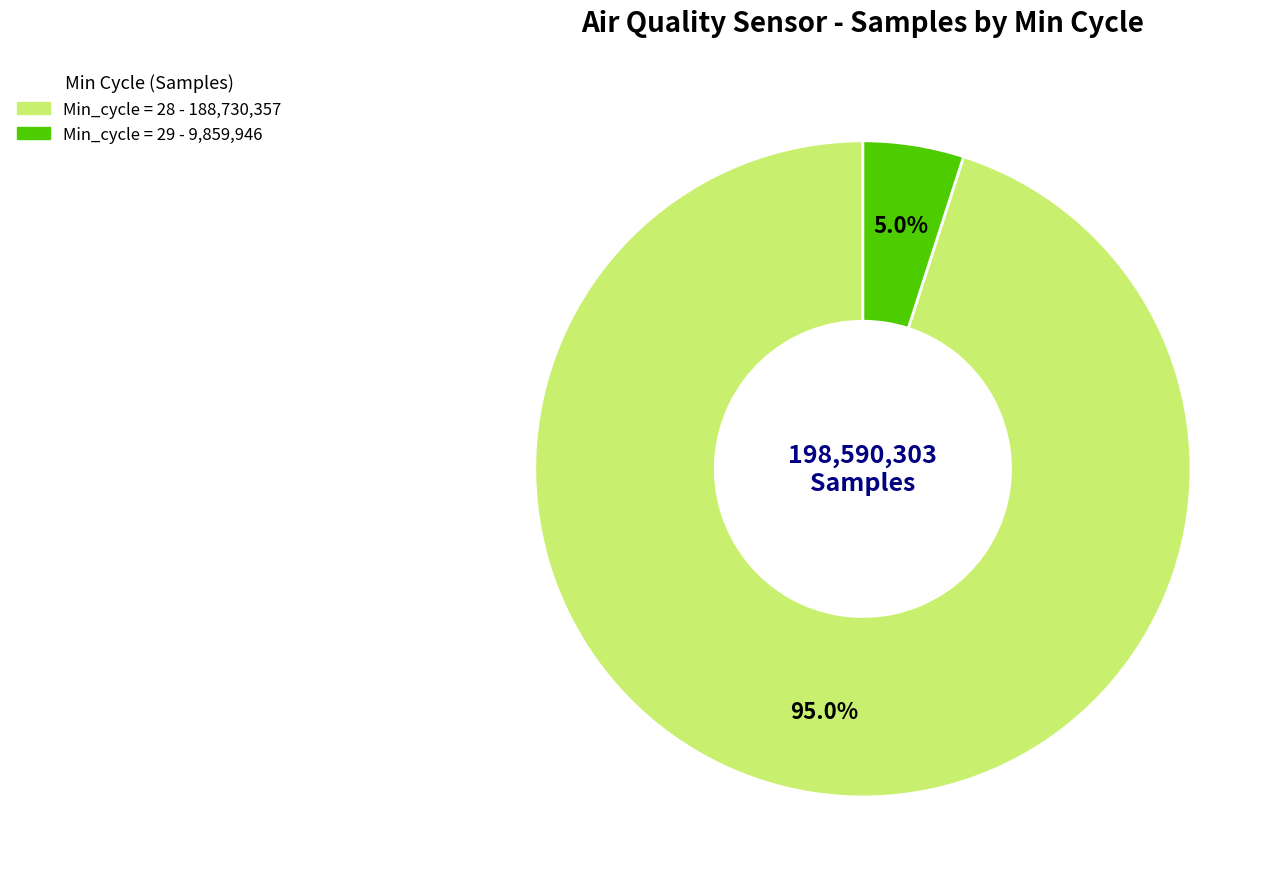

Is there a majority slice in this chart?

Yes